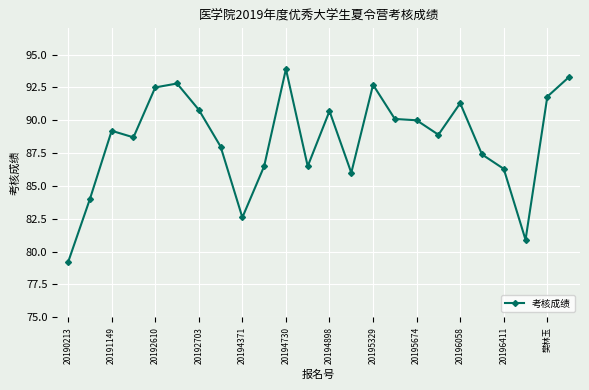

What is the minimum value shown in the chart?

79.2